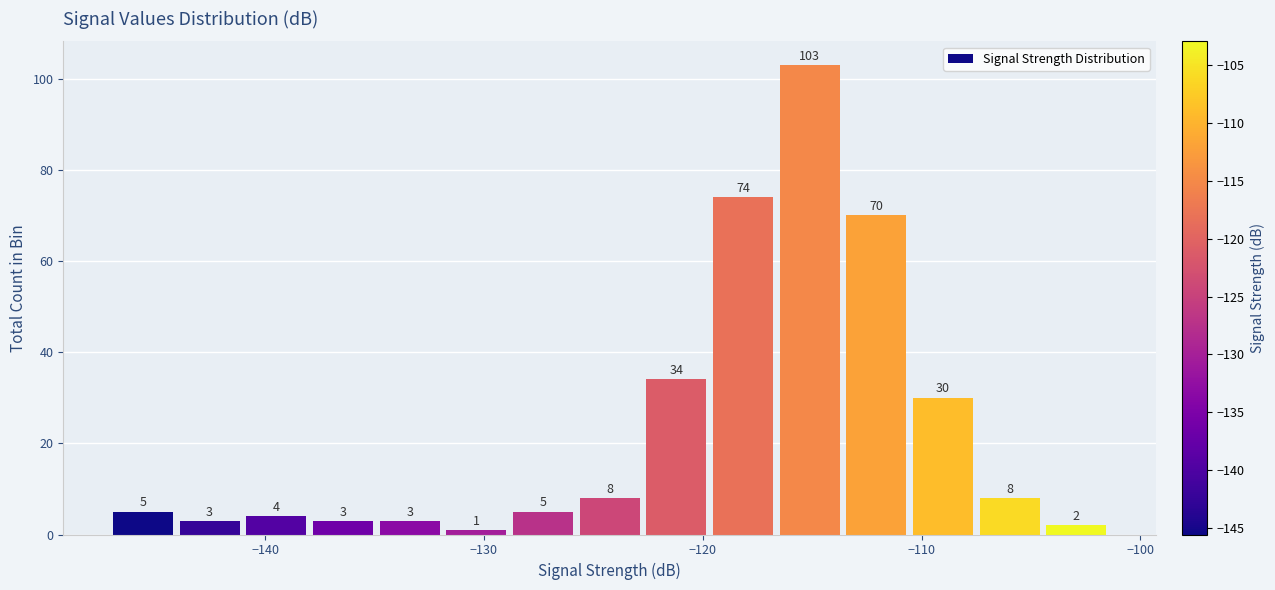

Around what value on the x-axis is the tallest bar? Give the approximate position of its centre, as read against the axis.

-115